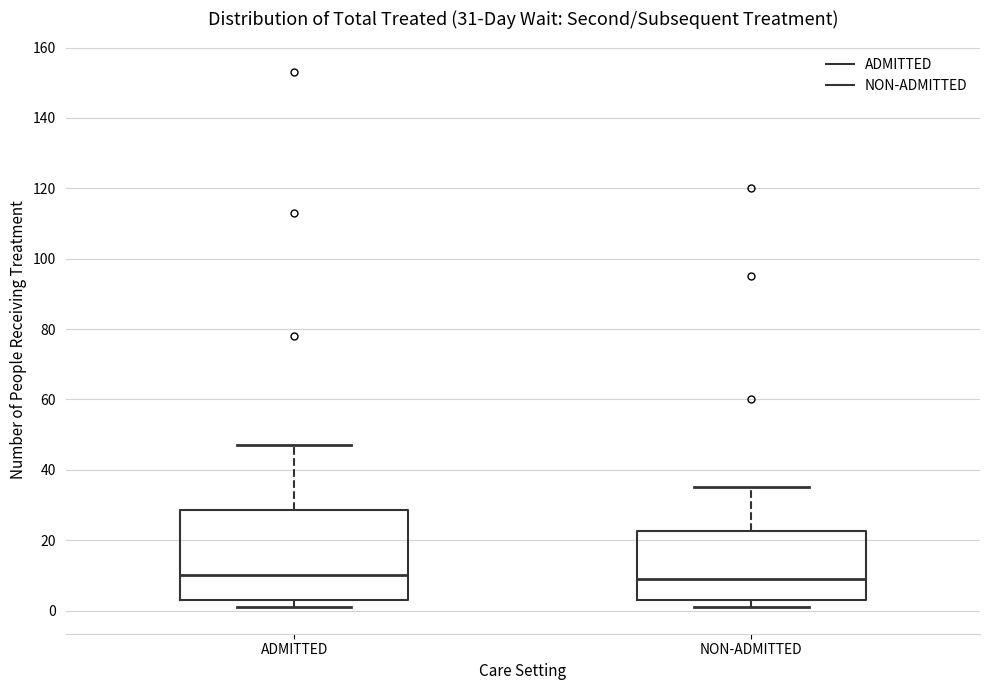

Comparing the boxes themselves (not the whiskers), which one is the tallest?

ADMITTED